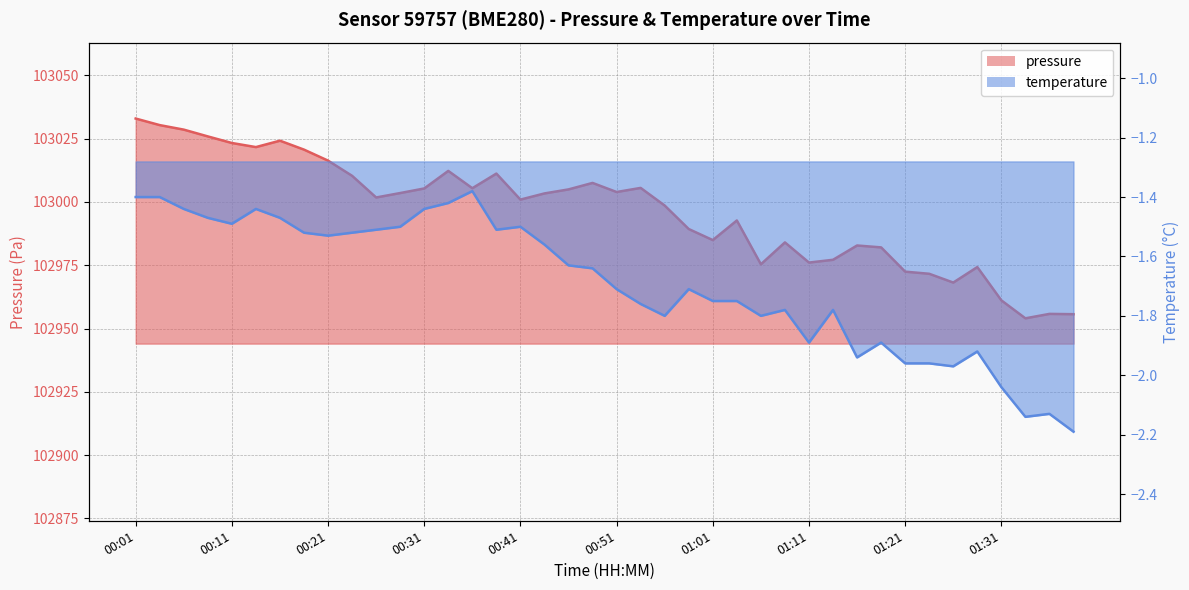

How many distinct data groups are displayed?

2